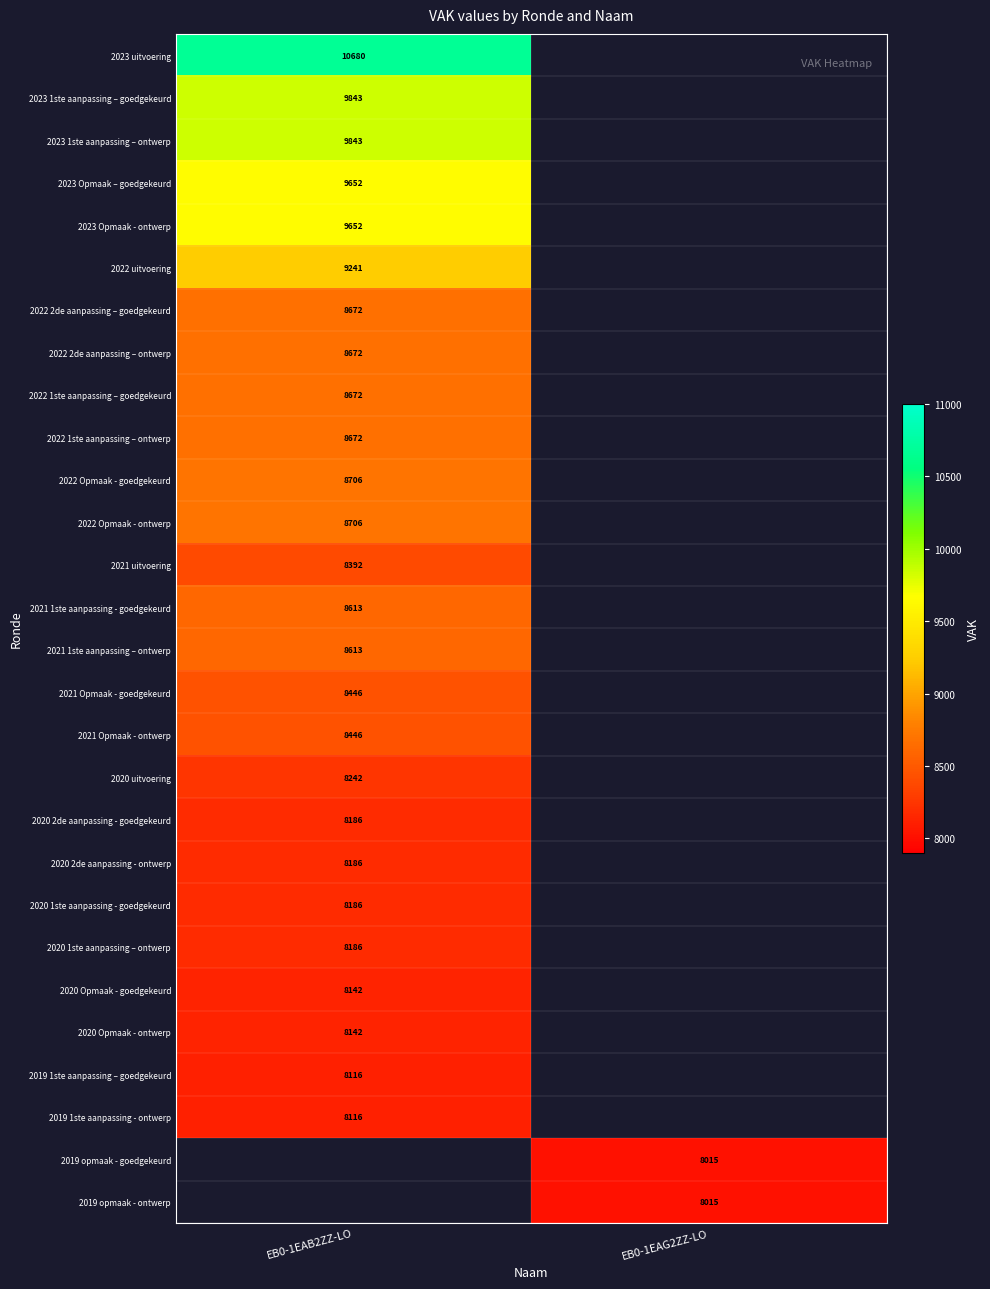

The 2023 1ste aanpassing – goedgekeurd series shows 9843 at EB0-1EAB2ZZ-LO. True or false?

True